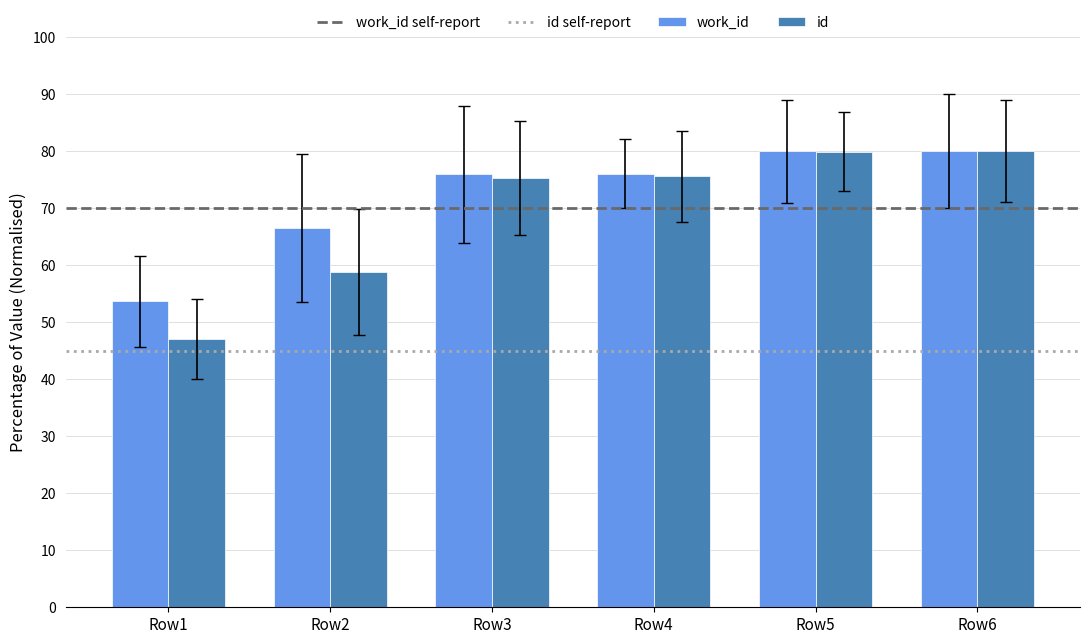

The id series shows 75.6 at Row4. True or false?

True